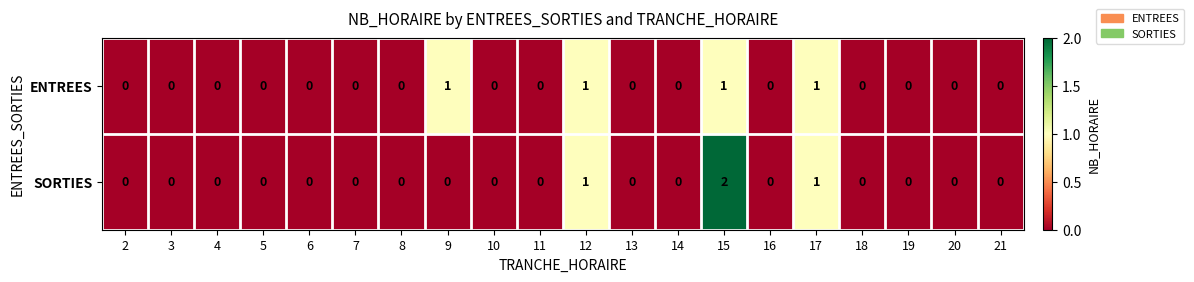

List the series in order of their peak value, highest first.

SORTIES, ENTREES